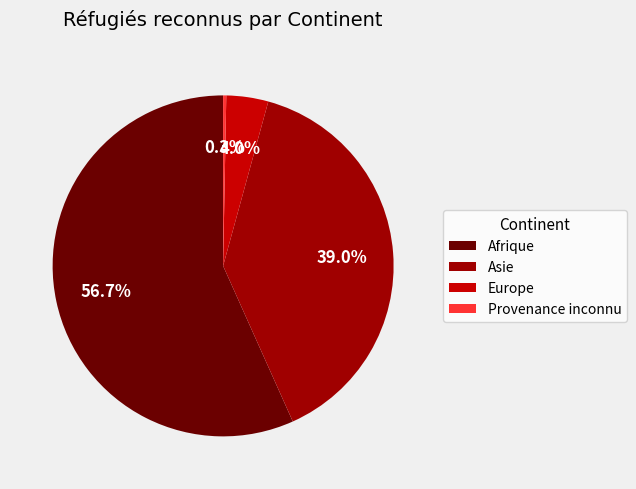

To the nearest percent, what is the difference between the Afrique and Provenance inconnu slice percentages?

56%